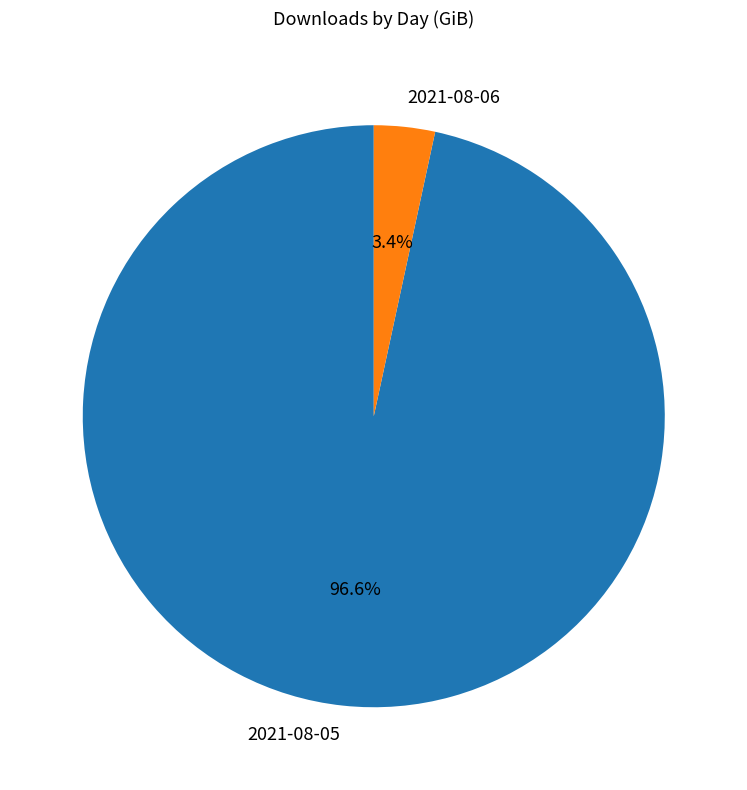

How many segments does this pie chart have?

2